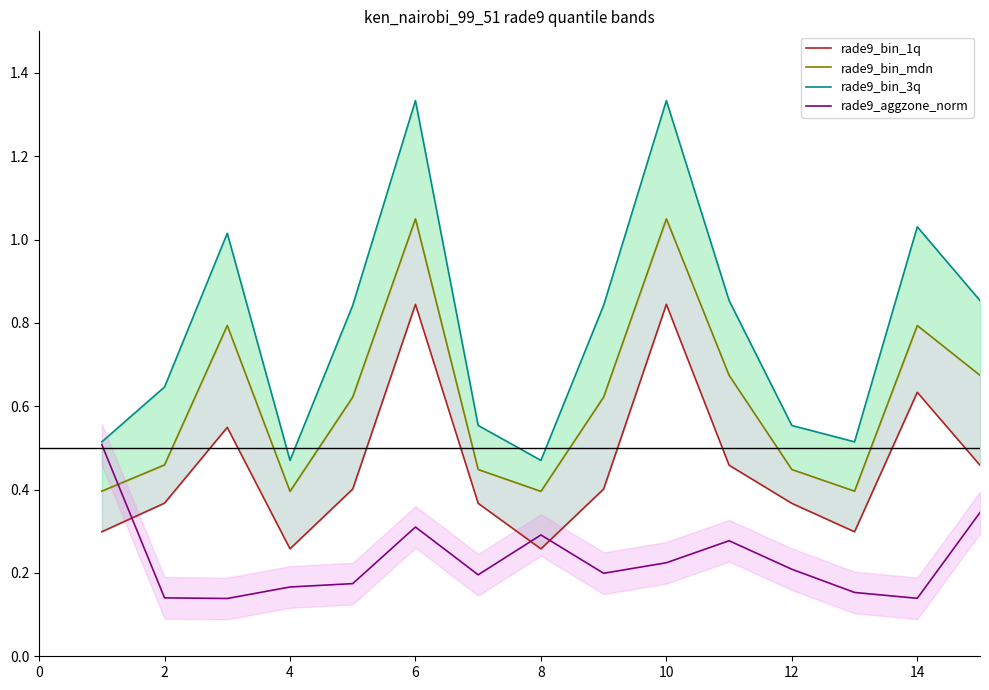

What is the highest value of the rade9_aggzone_norm series?

0.5